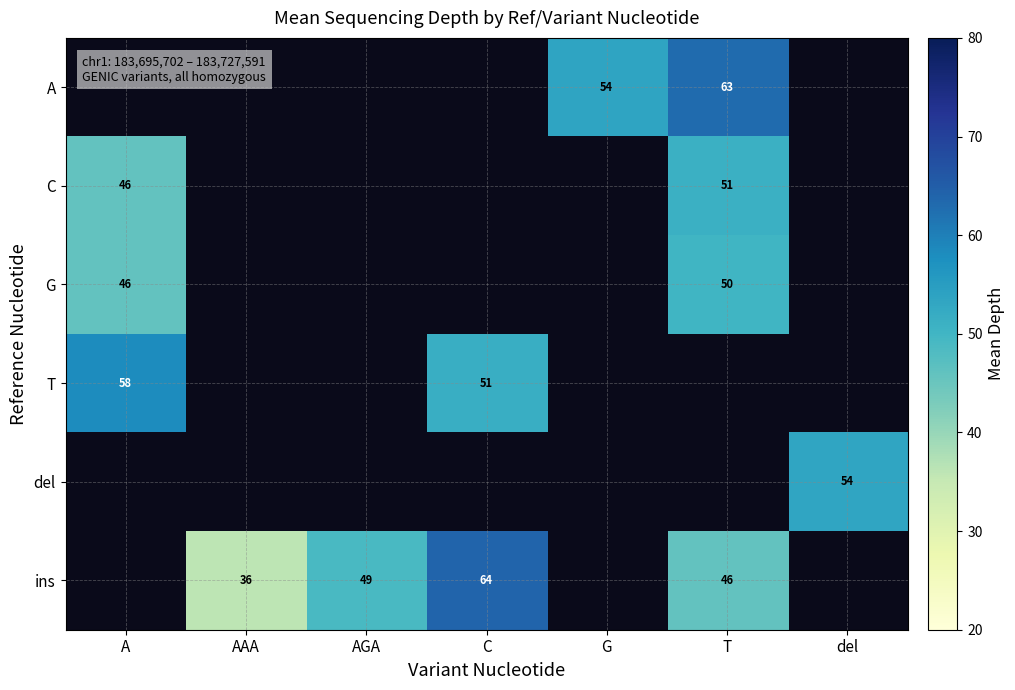

Is it true that G equals 50.0 at T?

True